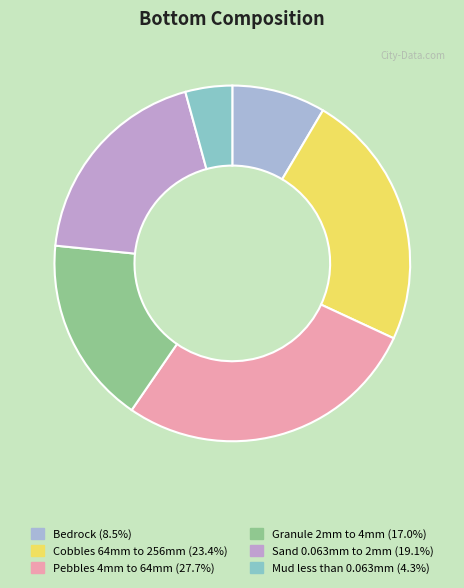

Is Granule 2mm to 4mm the majority of the pie?

No